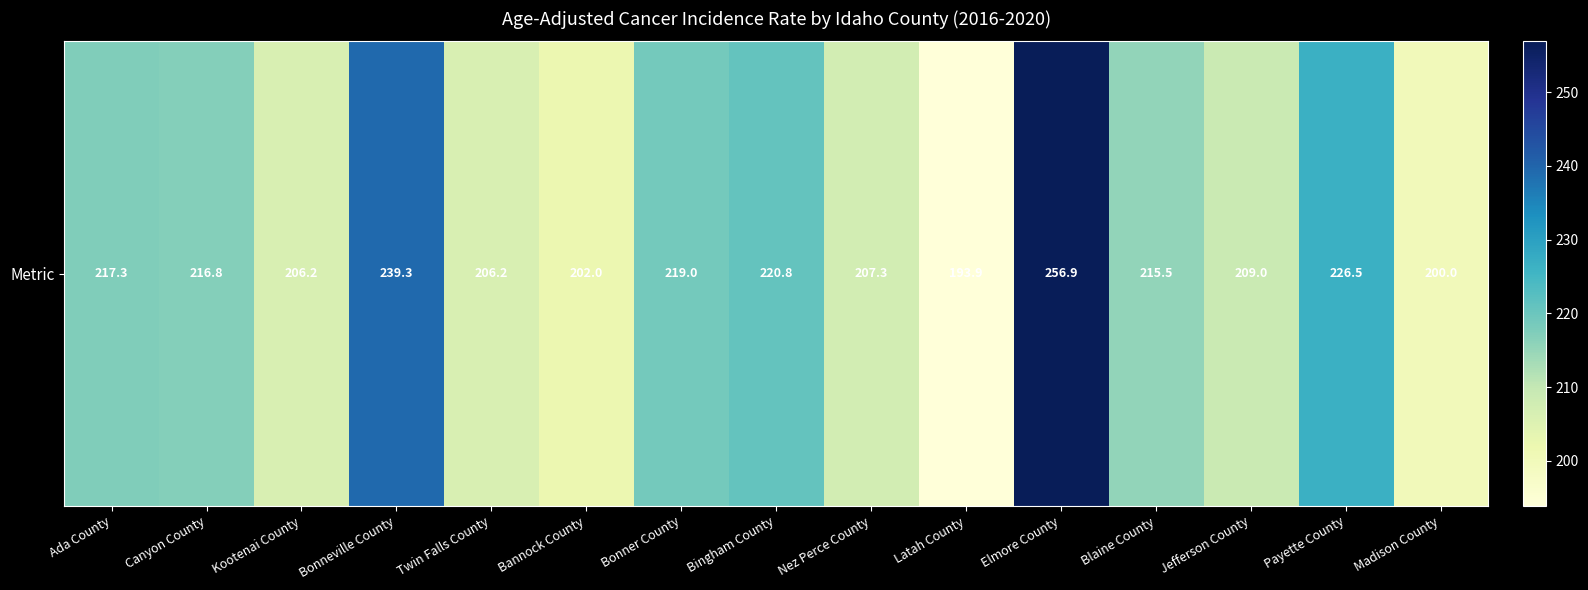

Approximately how many times larger is the value at Latah County compared to Madison County?

1.0